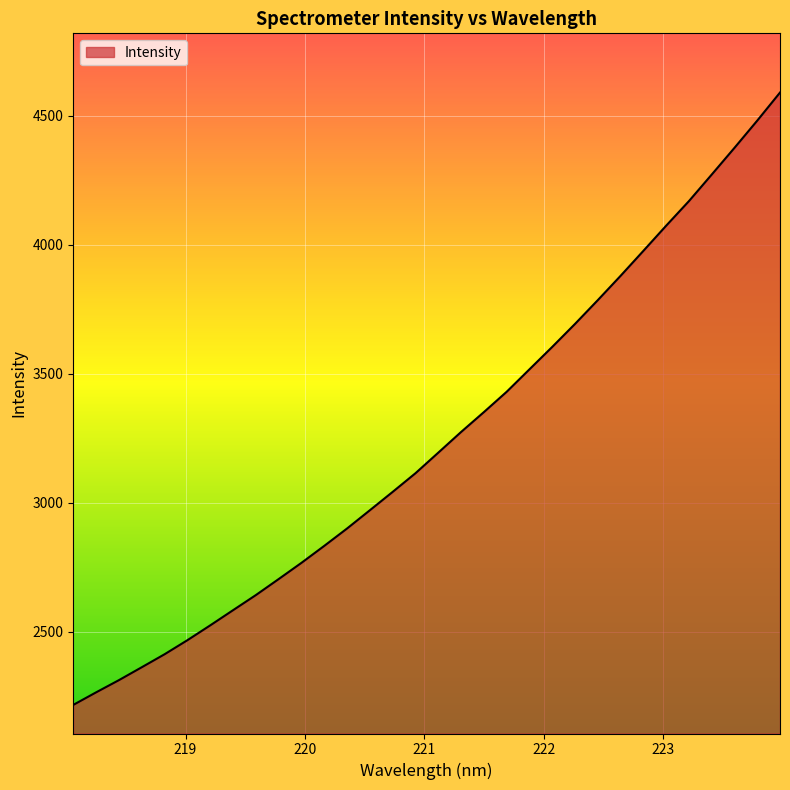

What is the smallest value displayed?

2217.2